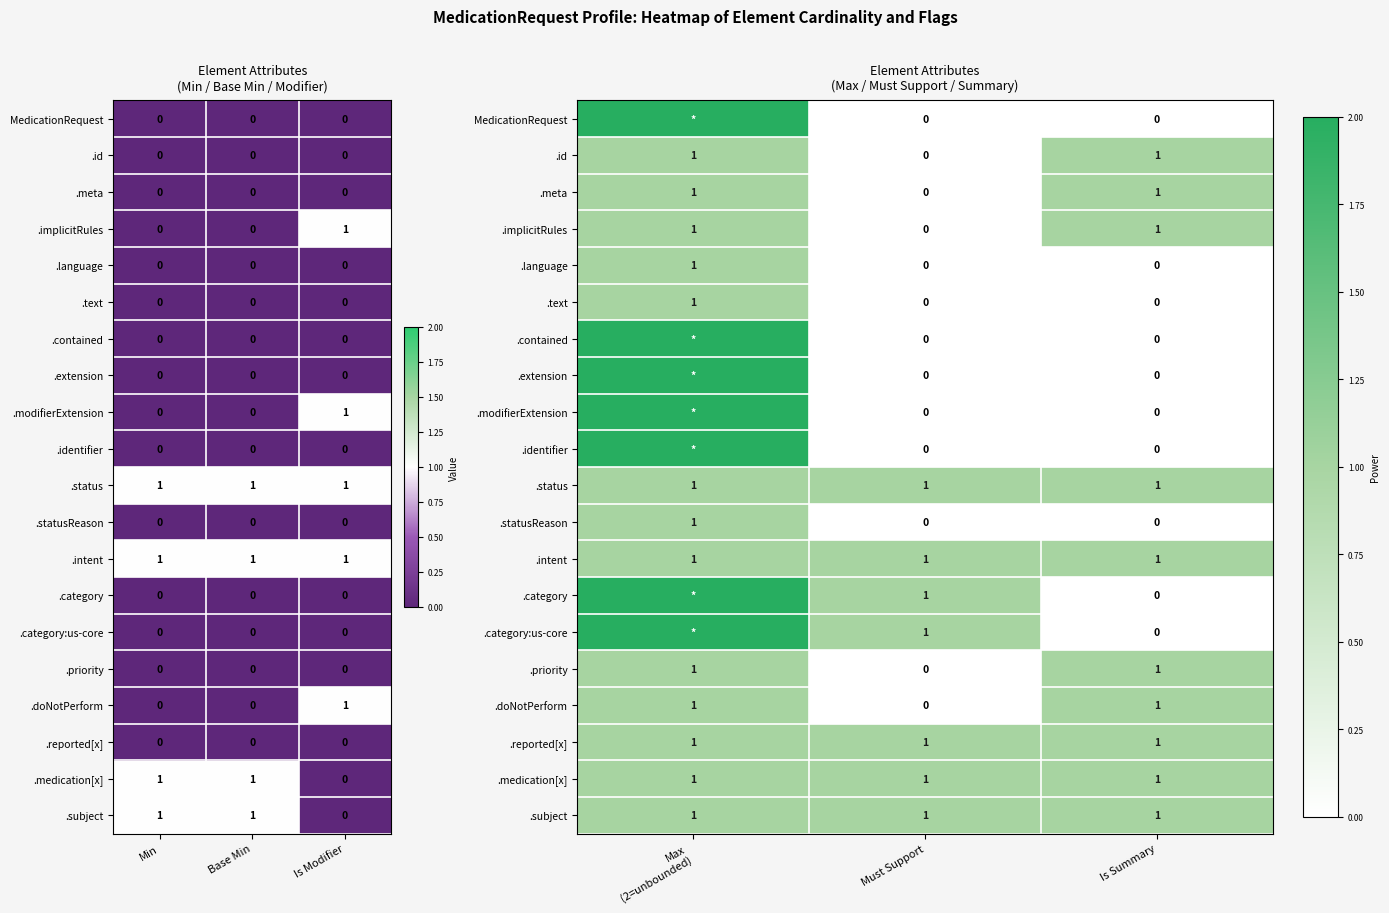

Rank the categories by .category value from lowest to highest.

Is Summary, Must Support, Max (2=unbounded)